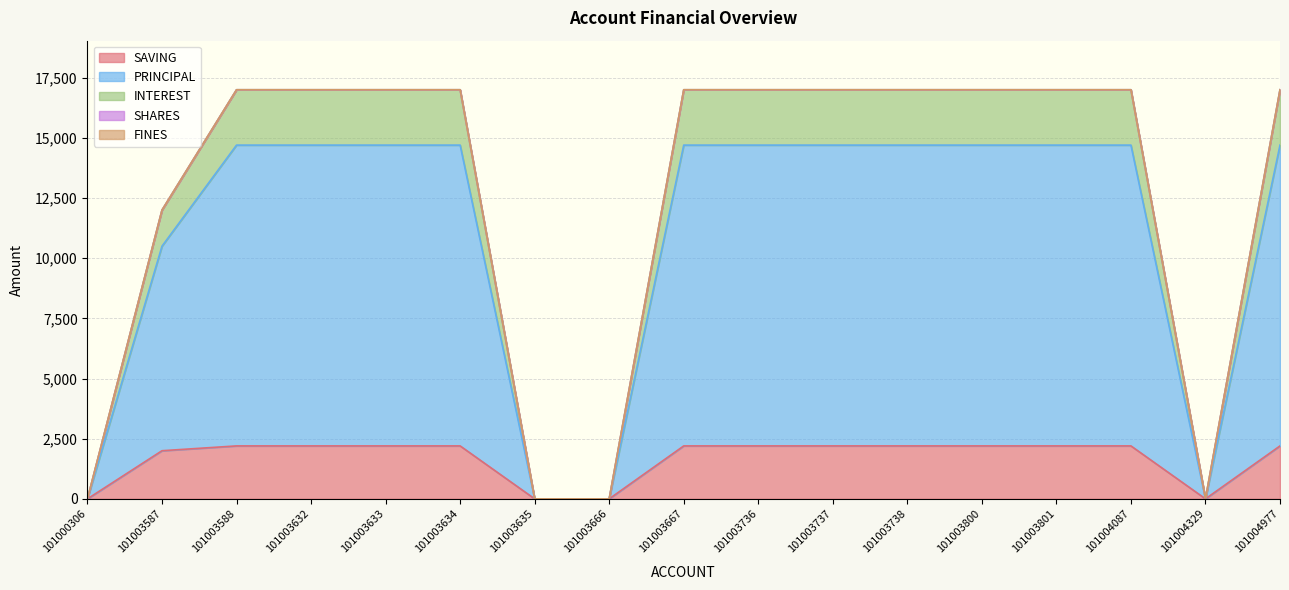

Which series has the widest spread of values?

PRINCIPAL